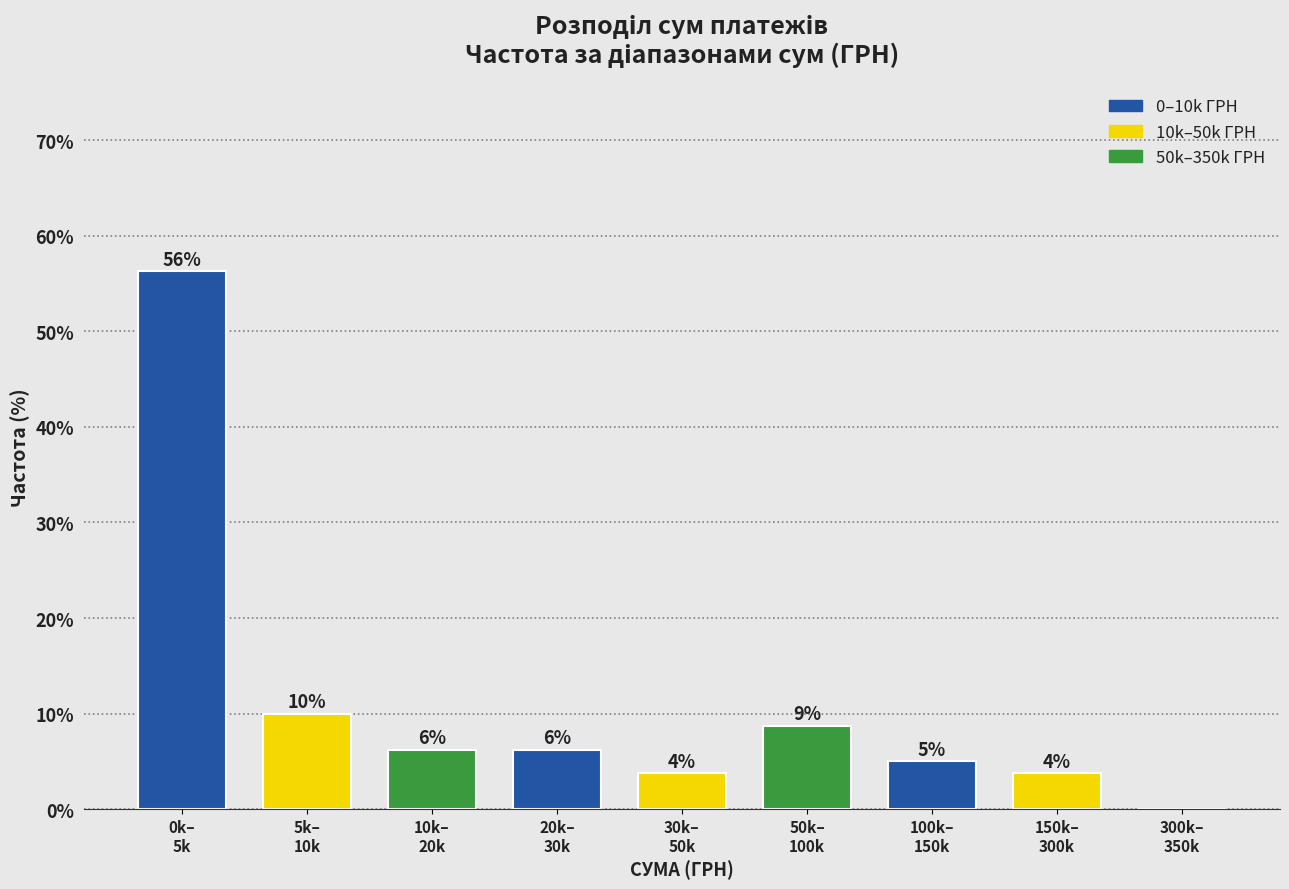

Are the bars horizontal?

No